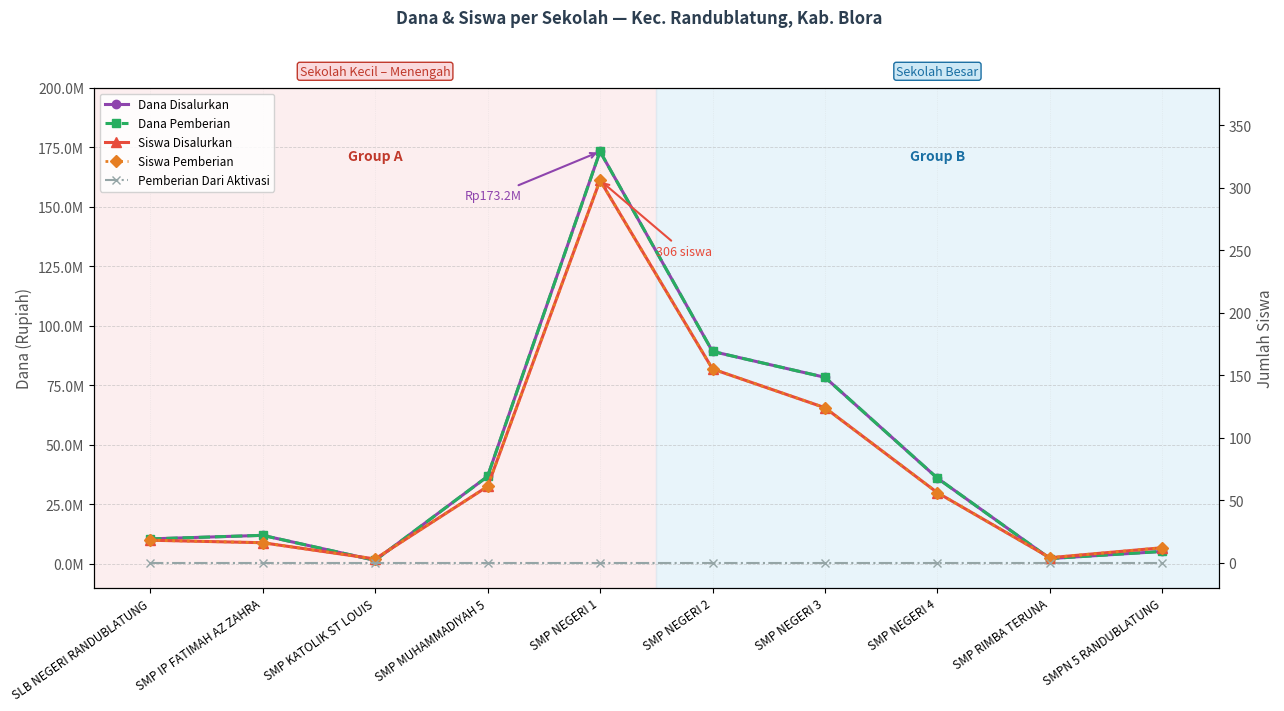

Rank the series by their maximum value, from lowest to highest.

Pemberian Dari Aktivasi, Siswa Disalurkan, Siswa Pemberian, Dana Disalurkan, Dana Pemberian